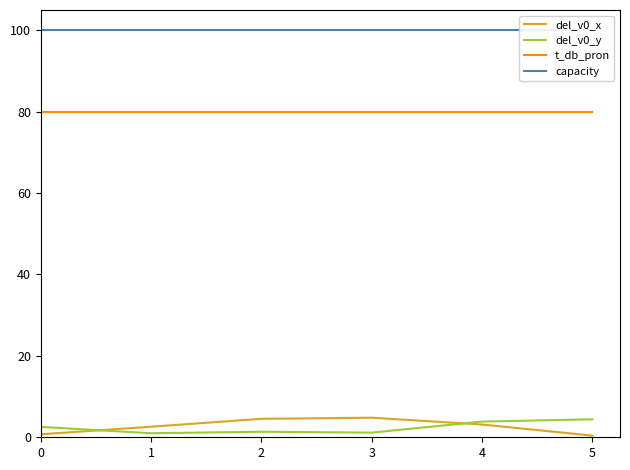

What is the value of the t_db_pron point at the 2nd from the left?

80.0